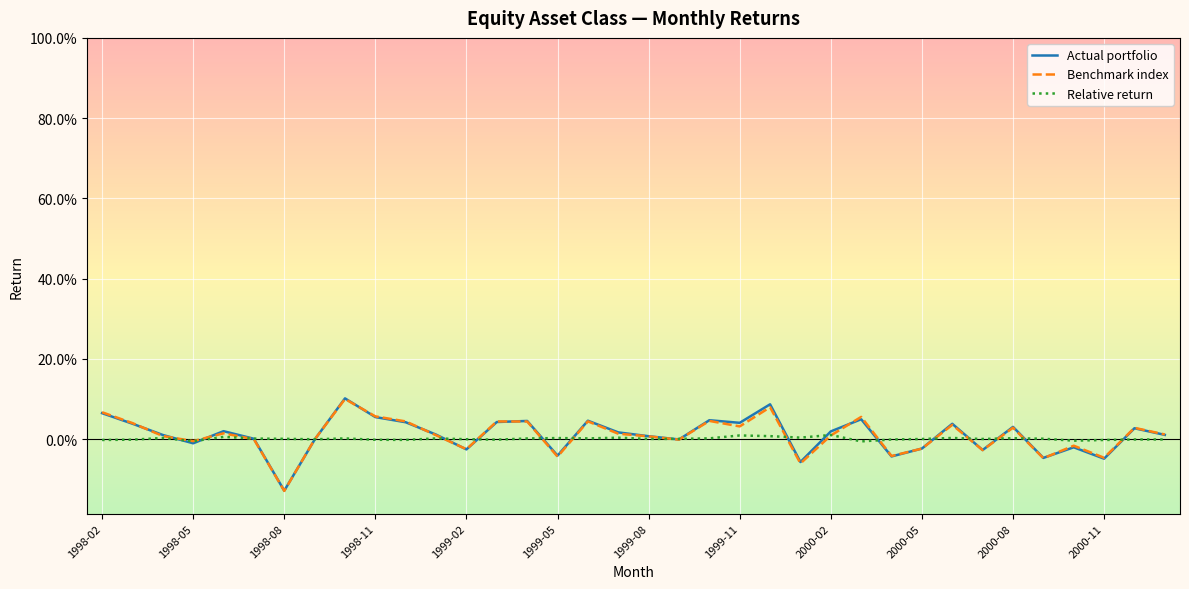

What are all the series names shown in the legend?

Actual portfolio, Benchmark index, Relative return